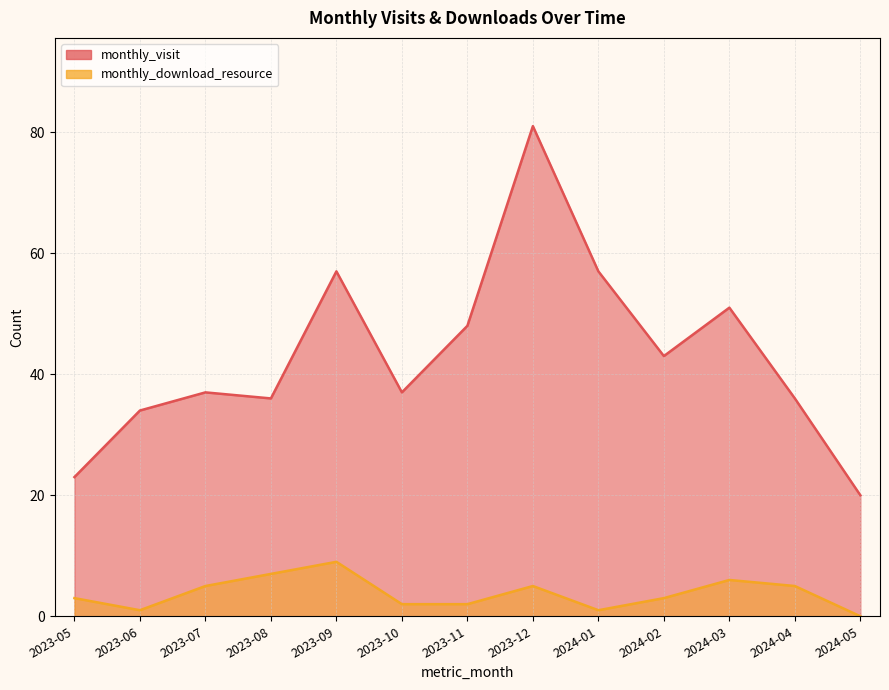

At which label does monthly_visit reach its peak?

2023-12